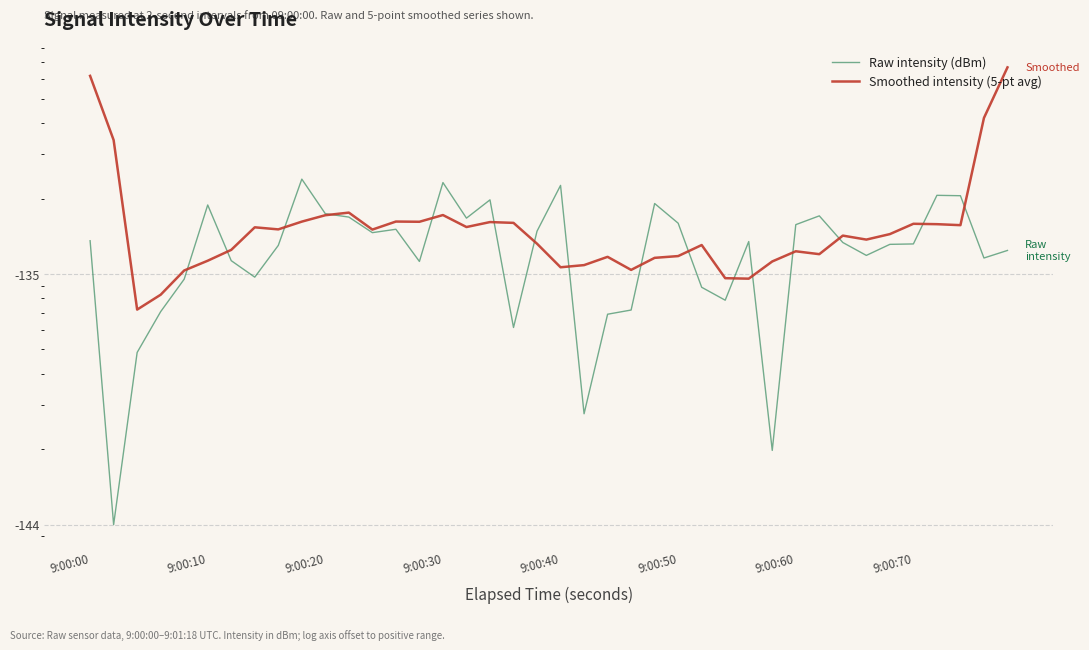

How many lines are shown in the chart?

2